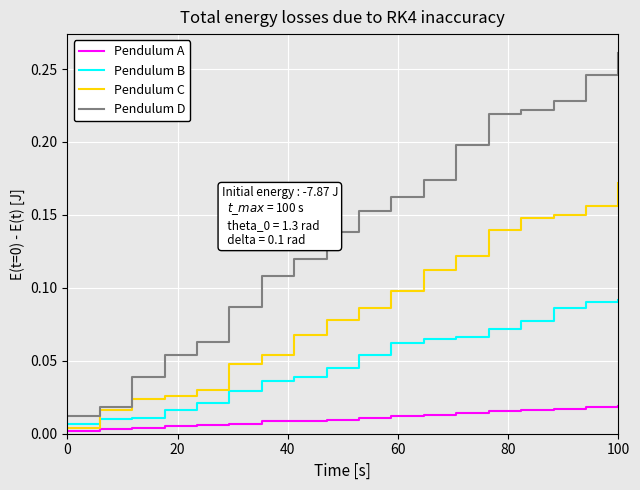

Which series has the largest total across all categories?

Pendulum D